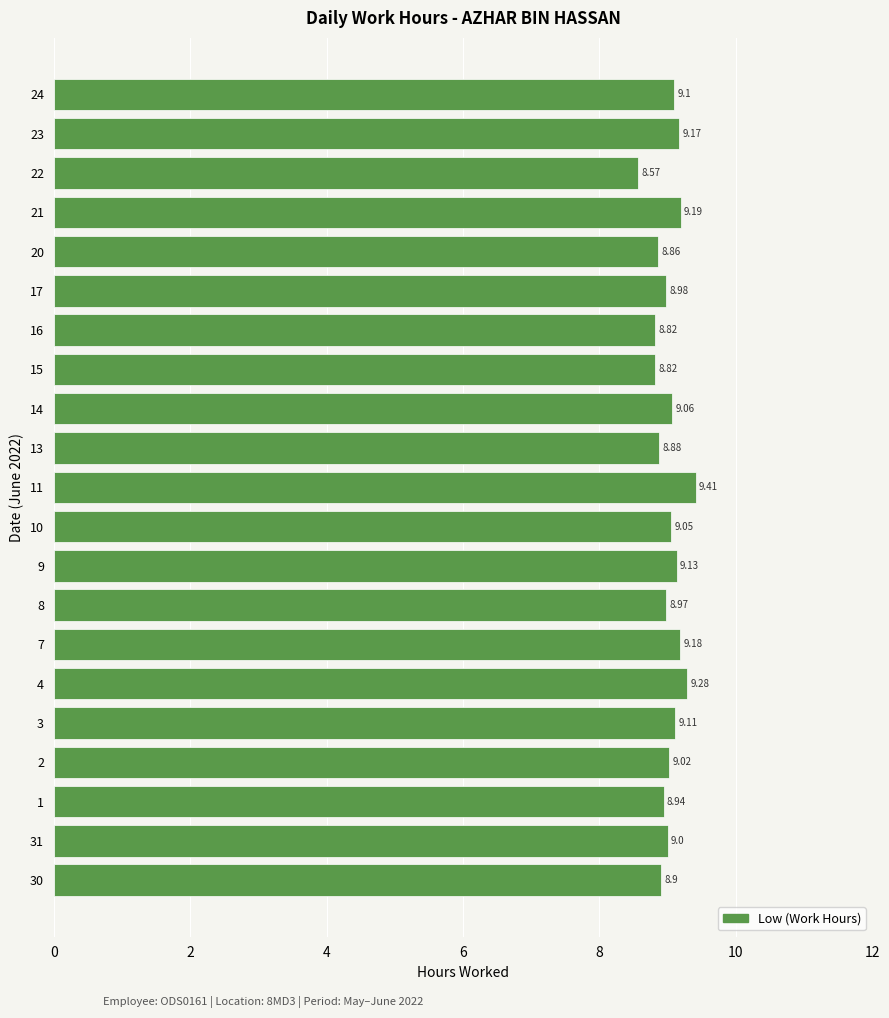

What is the greatest value displayed?

9.4